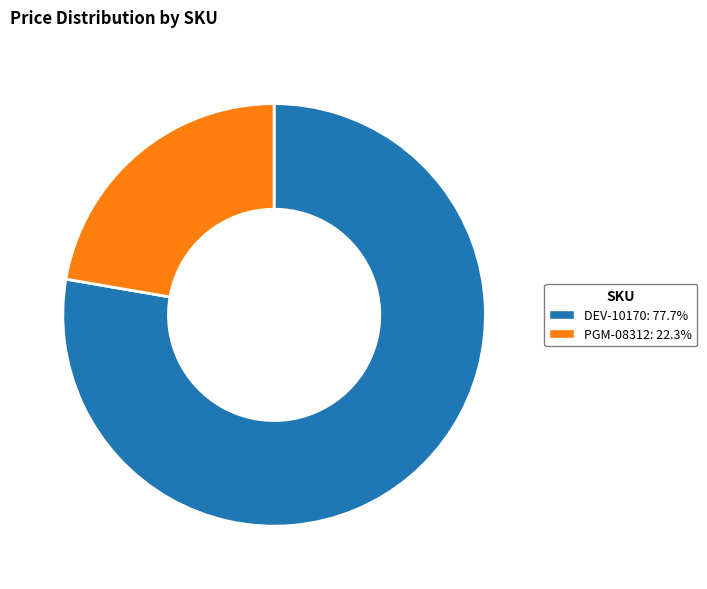

The PGM-08312 slice represents 22% of the pie. True or false?

True